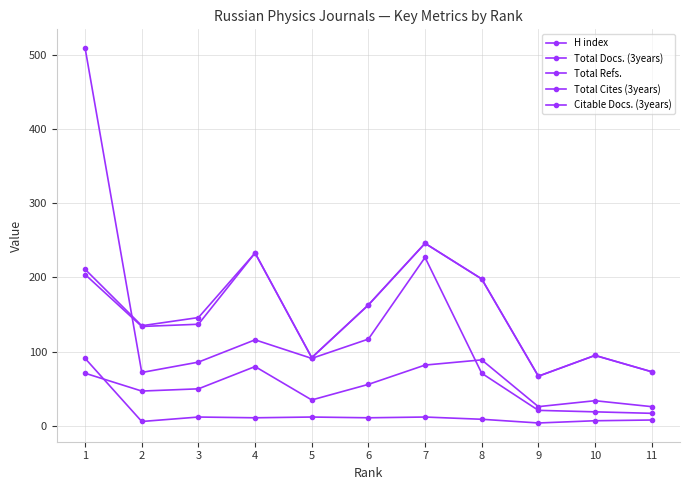

What is the difference between the highest and lowest values at 6?

152